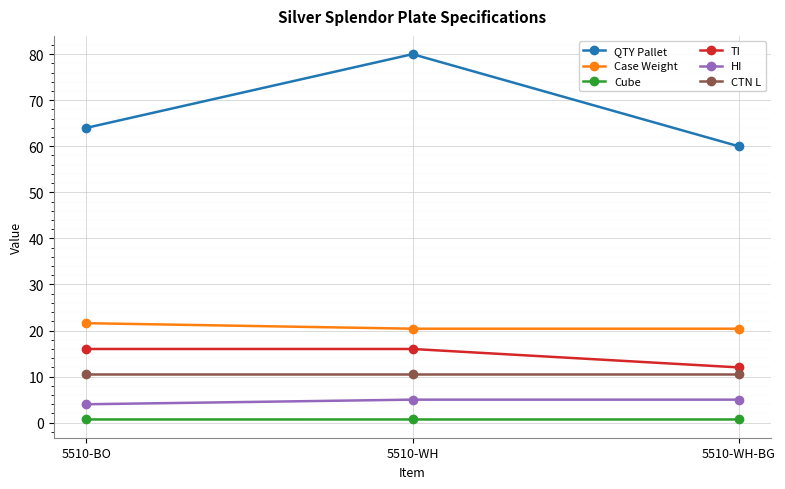

What is the difference between the maximum and minimum values in the QTY Pallet series?

20.0